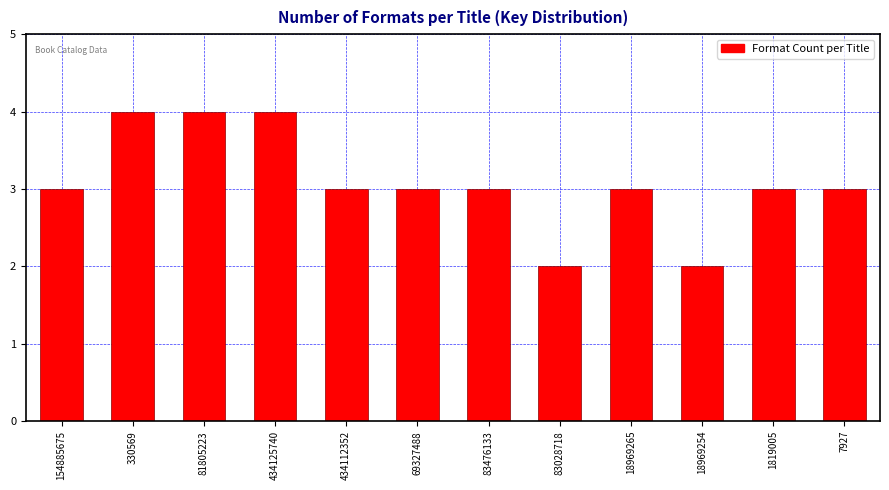

Reading left to right, what are all the values shown in this chart?

3	4	4	4	3	3	3	2	3	2	3	3